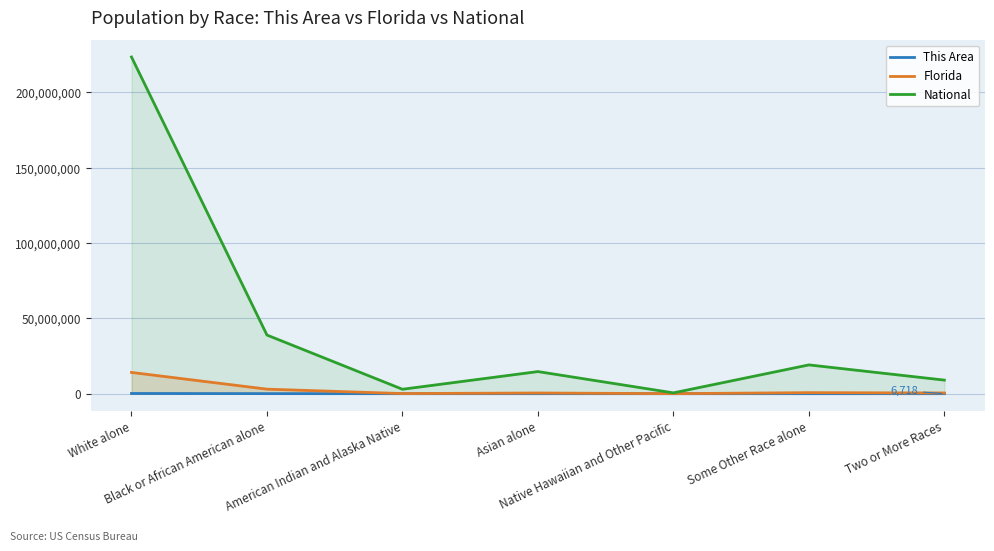

What is the label of the 2nd point from the right?

Some Other Race alone